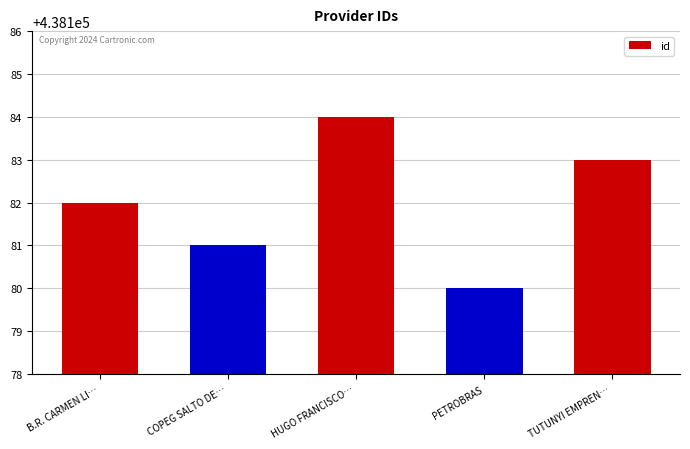

What is the difference between the maximum and second lowest values?

3